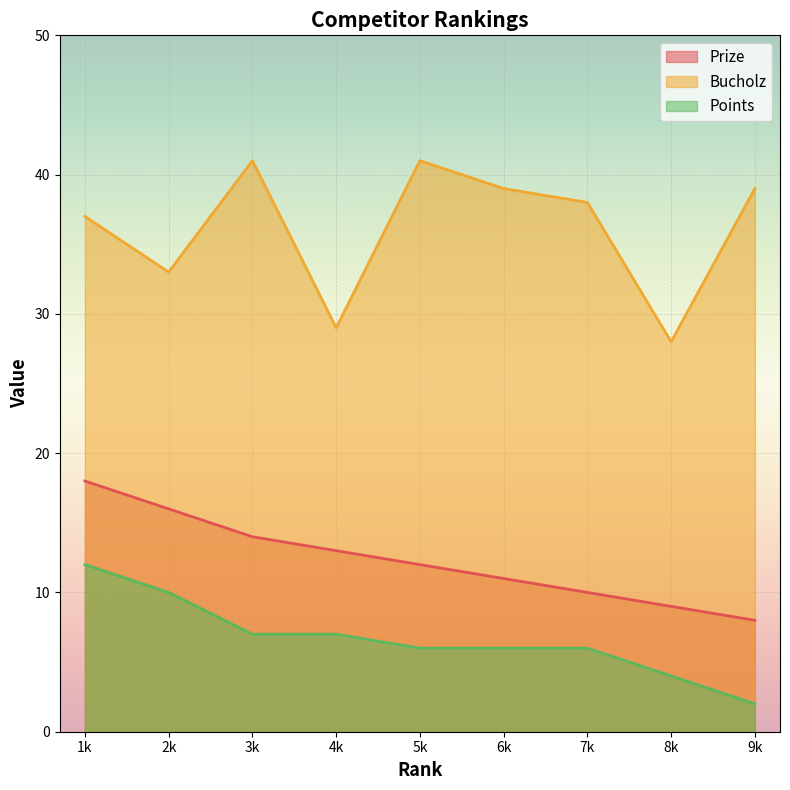

List the series in order of their overall mean, highest first.

Bucholz, Prize, Points